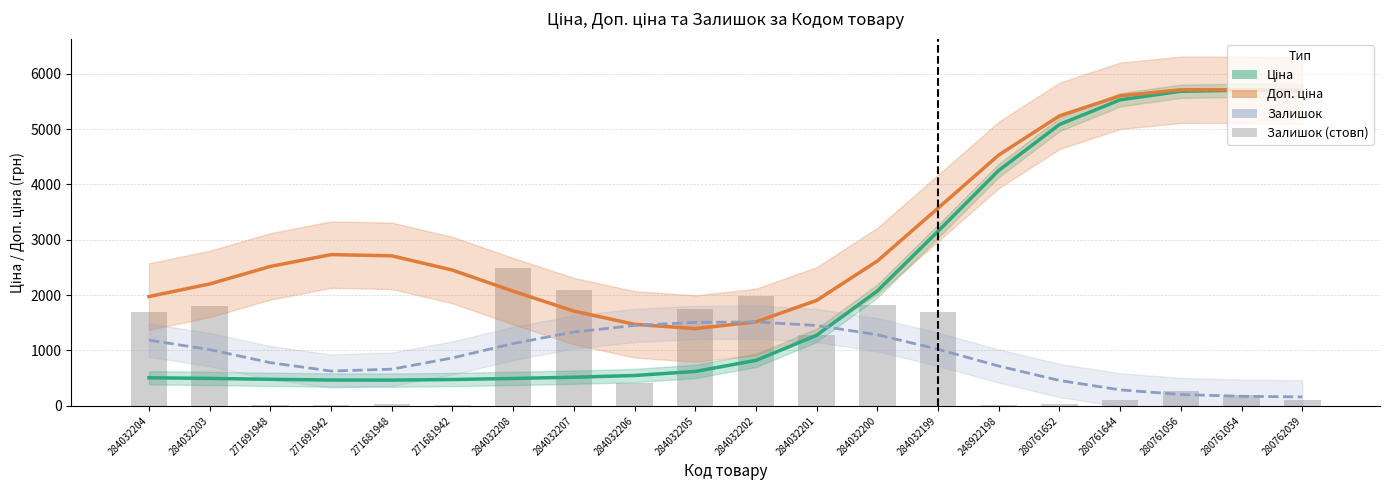

Which series has the widest spread of values?

Ціна